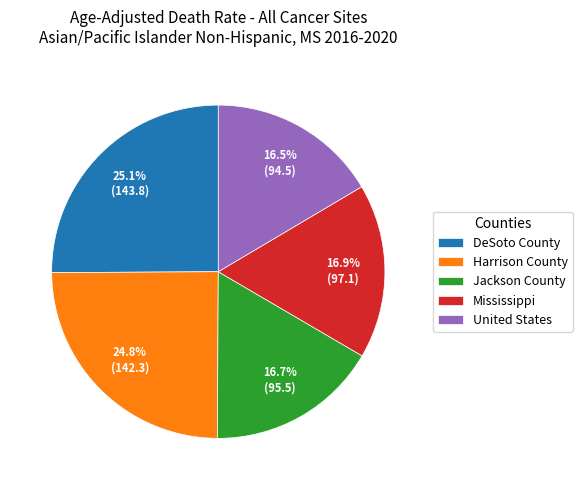

Is there any slice that represents more than half of the pie?

No